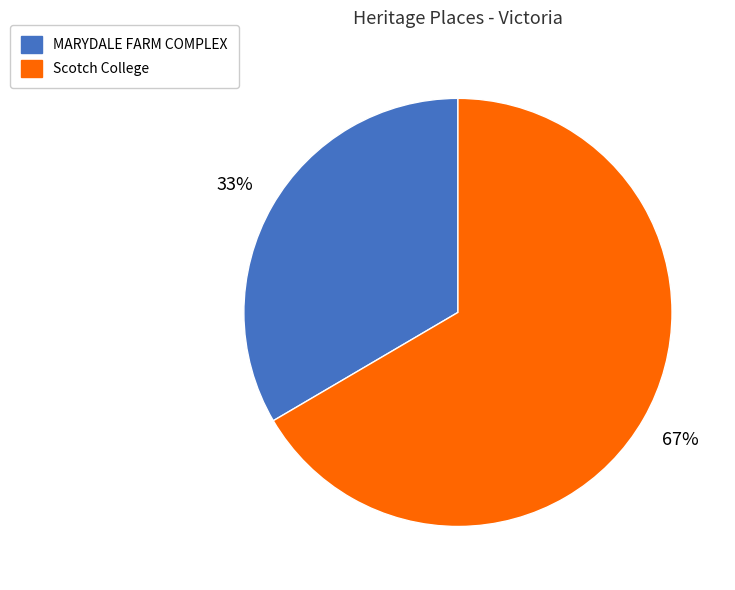

Is the sum of MARYDALE FARM COMPLEX and Scotch College greater than half?

Yes